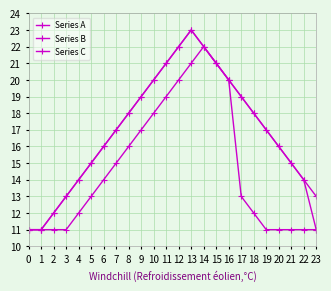

How many series are shown in this chart?

3